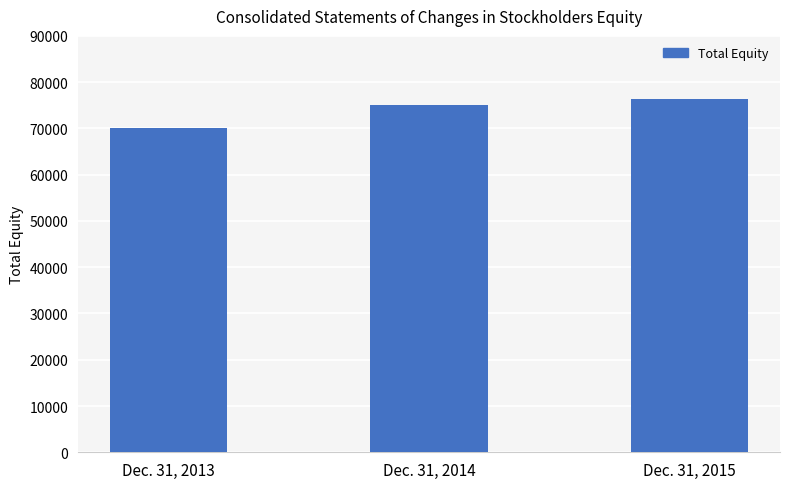

What is the average value?

73858